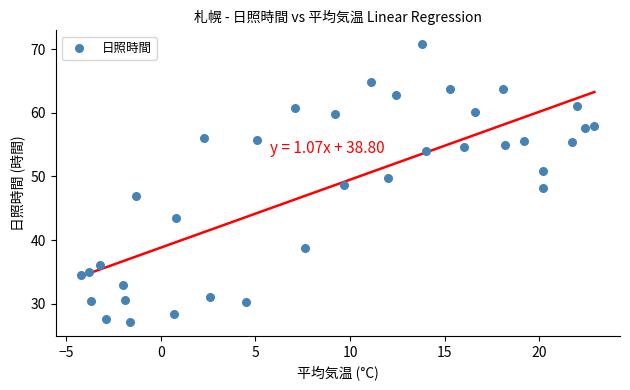

What is the range of X values (max minus min)?

27.1